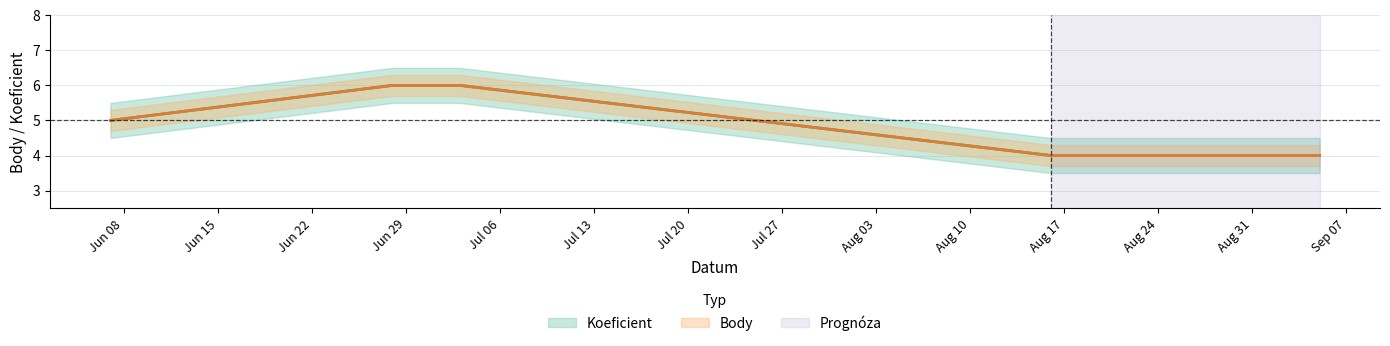

The value of Body at 2008-07-03 is 8. True or false?

False